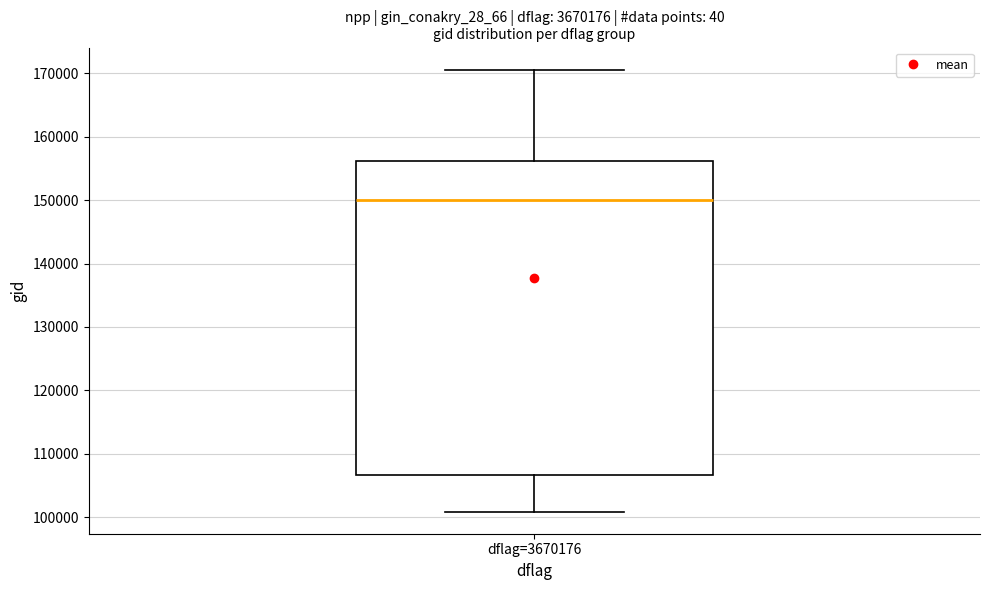

Transcribe this box plot: give where the median line is, the range the box spans, and where the two whiskers end, as read against the y-axis. The values are not printed on the chart, so give them approximately, as read against the axis.

median 150000, box 107000 to 156000, whiskers 101000 to 171000